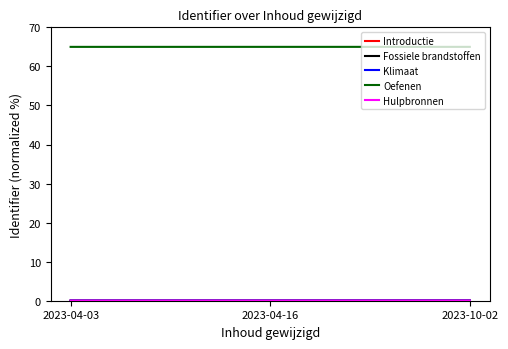

The value of Oefenen at 2023-04-16 is 65.0. True or false?

True